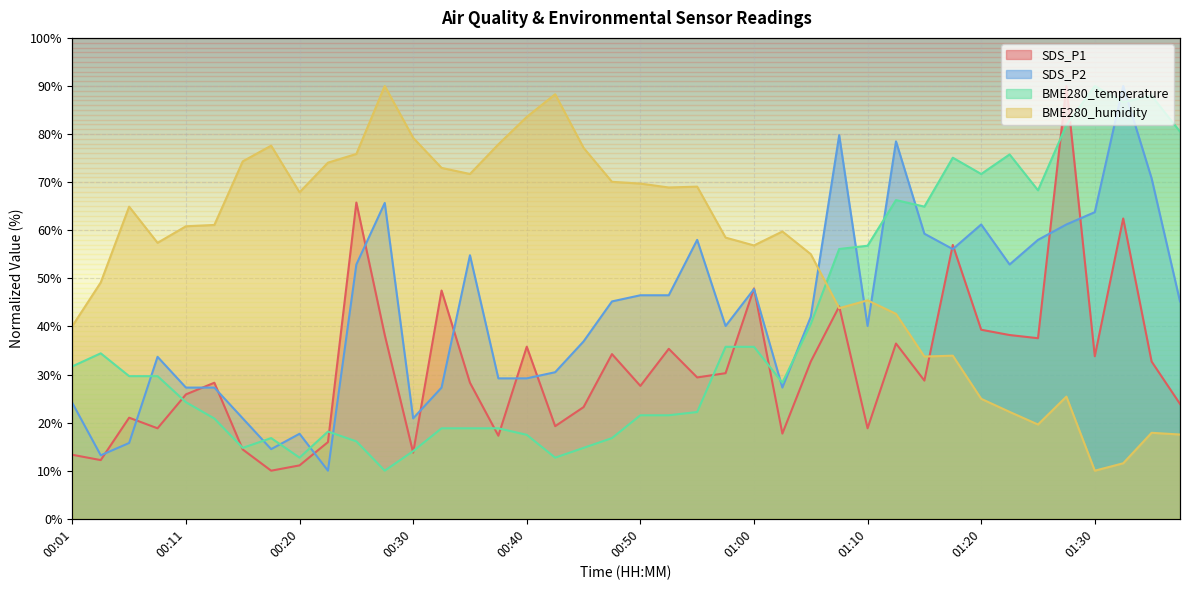

At which category is the sum across all series the highest?

01:27